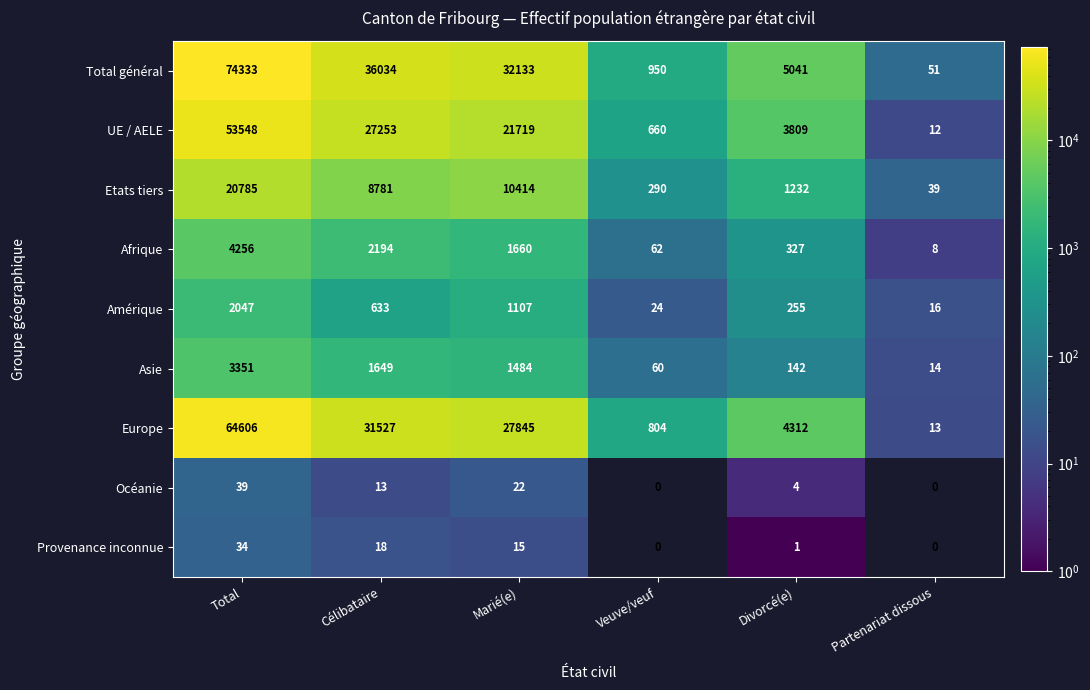

The value of Europe at Divorcé(e) is 1393. True or false?

False